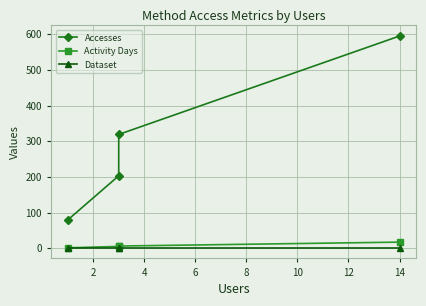

True or false: Activity Days and Accesses intersect in this chart.

False